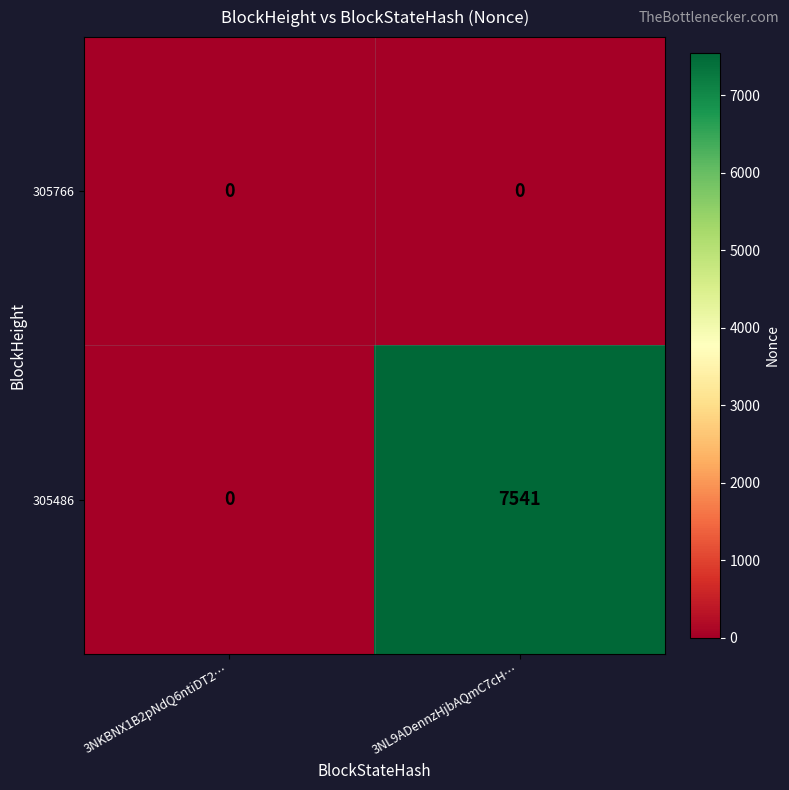

Reading left to right, transcribe all the data shown in this chart.

305766: 0	0
305486: 0	7541